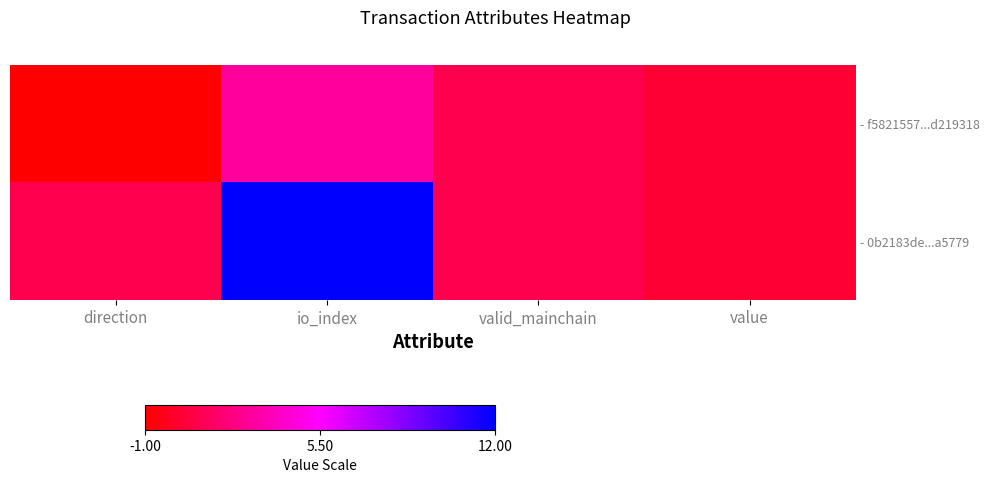

Which category has the lowest value in the - f5821557...d219318 series?

direction